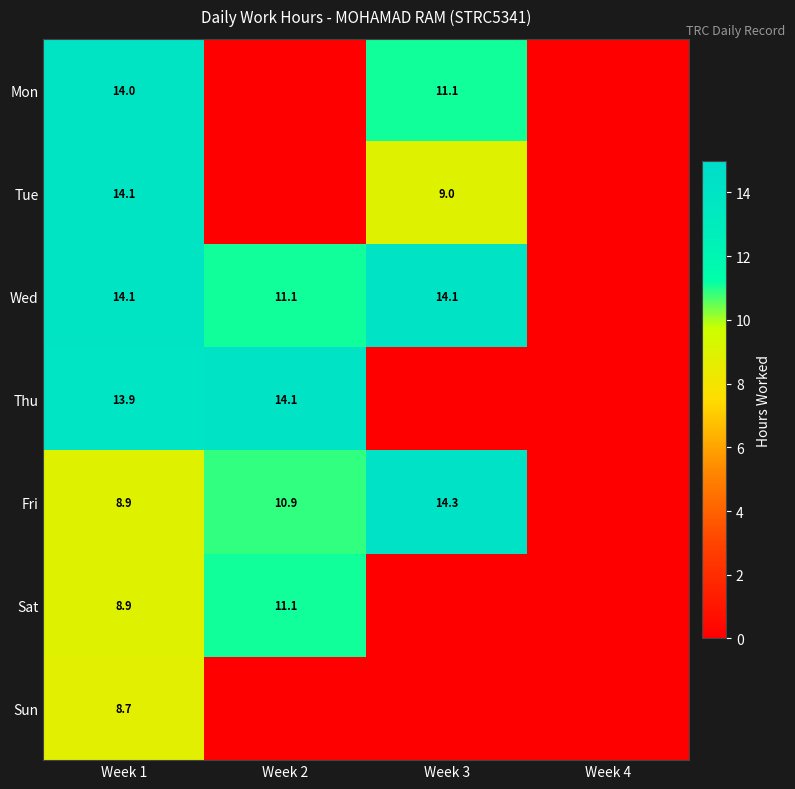

What is the sum of the Wed values at Week 3 and Week 2?

25.2